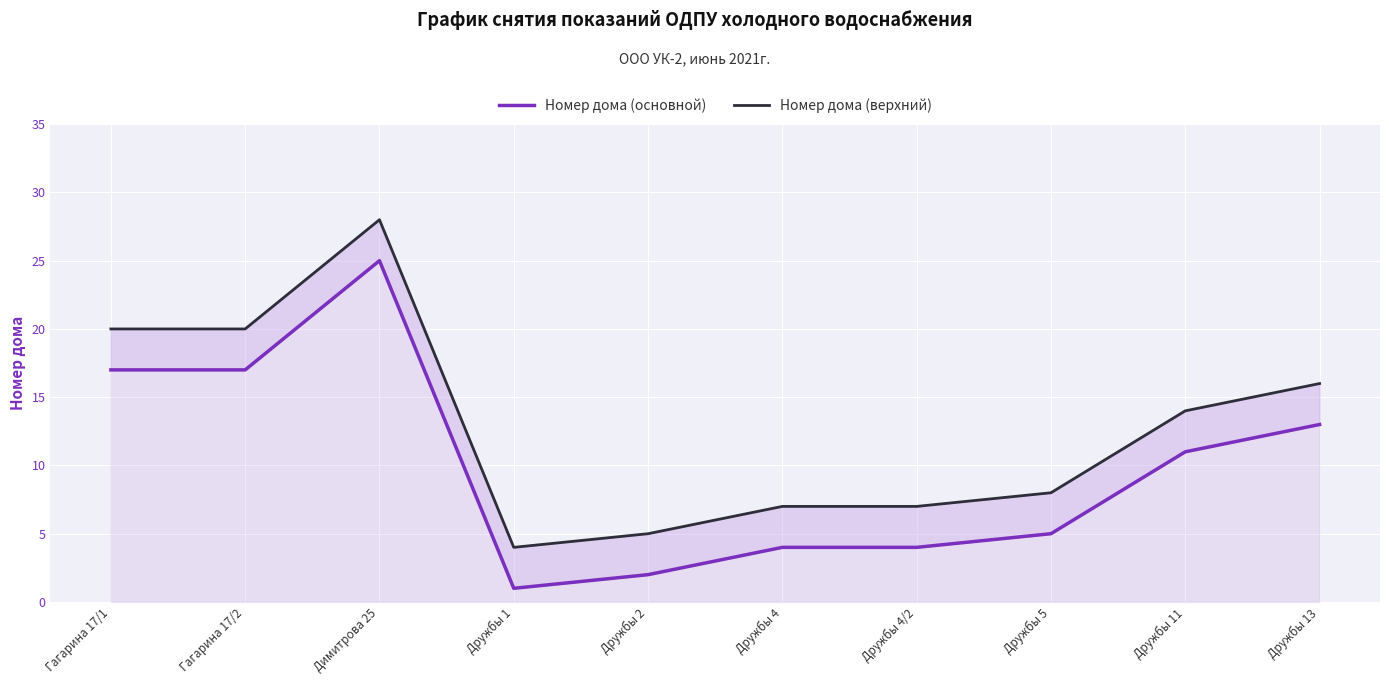

Where does the Номер дома (верхний) series first go above 14?

Гагарина 17/1